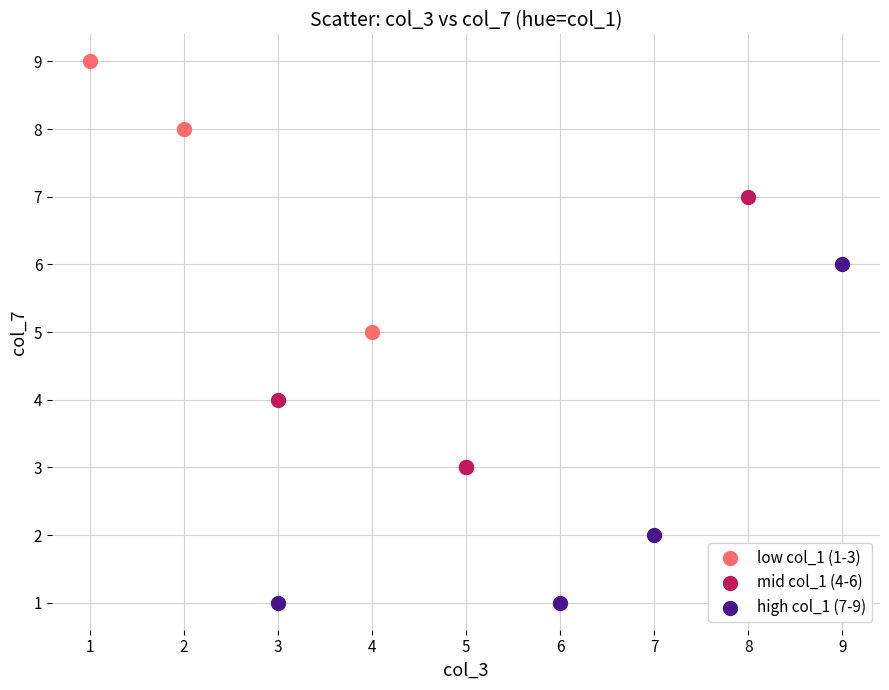

Which series has the widest spread of Y values?

high col_1 (7-9)